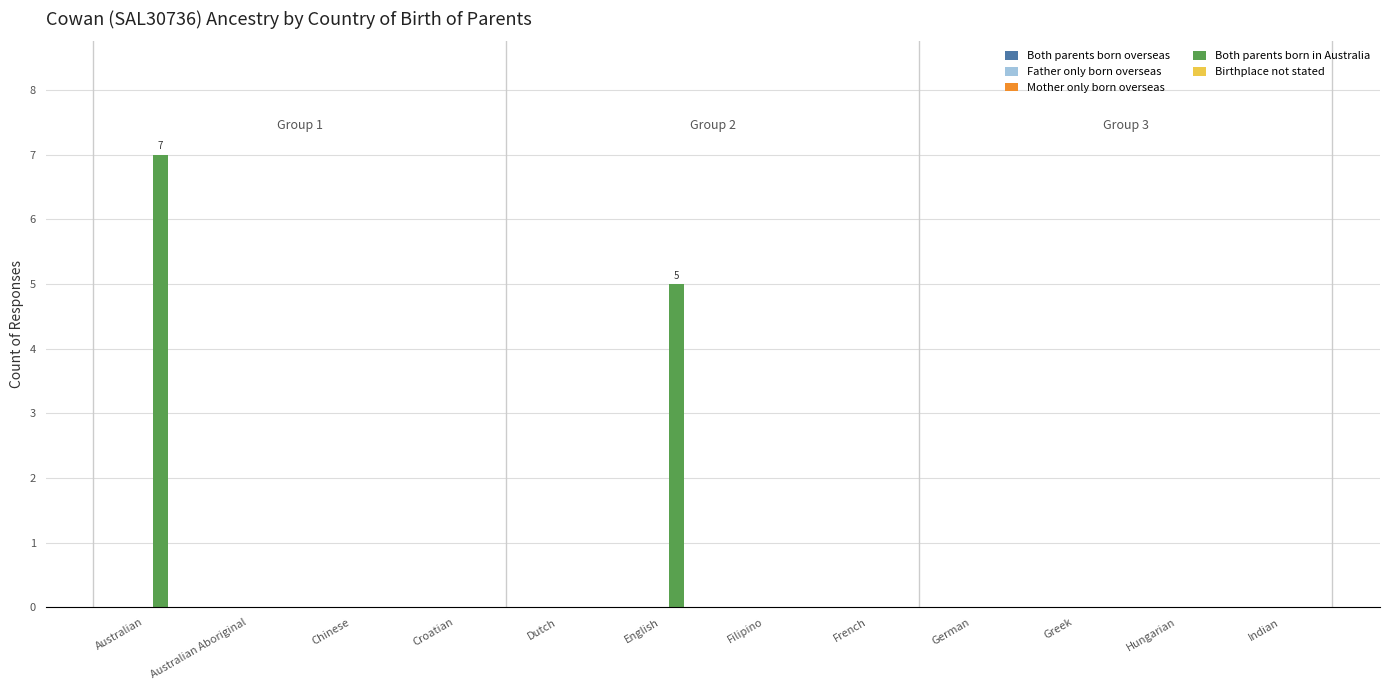

The chart shows a value of 10 at Australian. True or false?

False